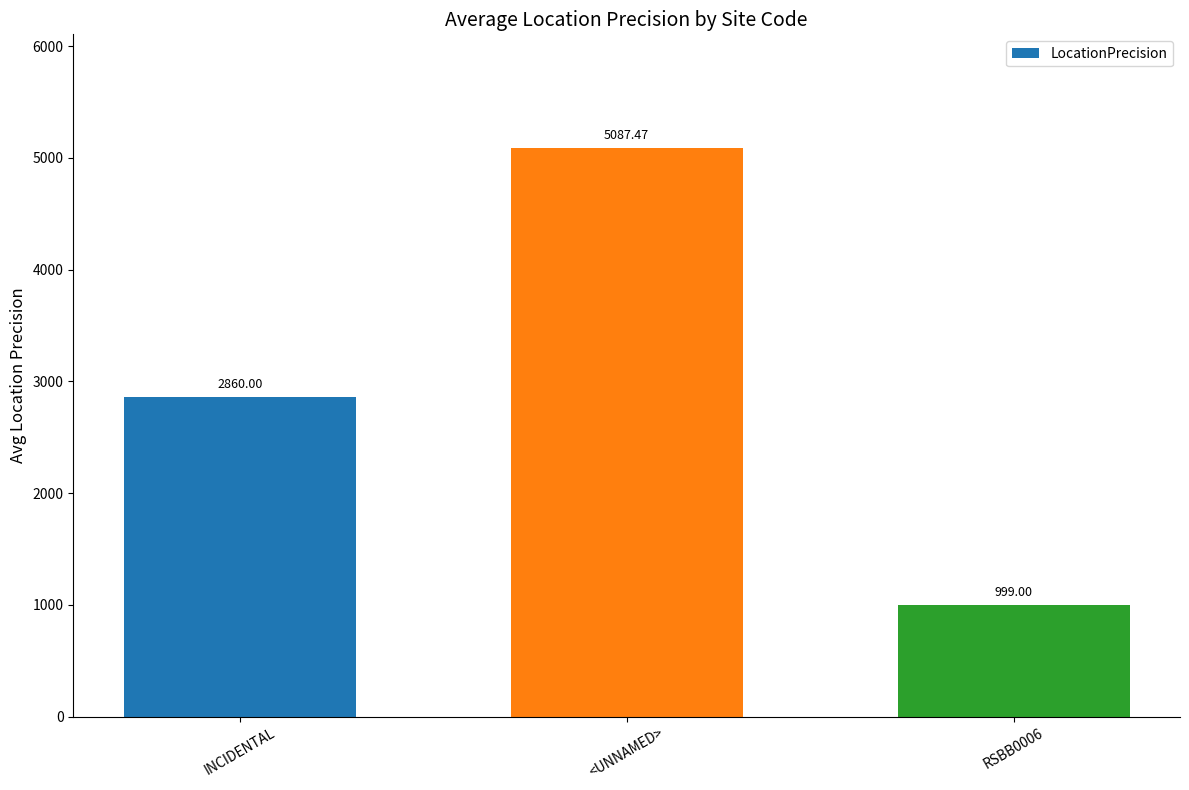

What is the approximate value at <UNNAMED>?

5087.5